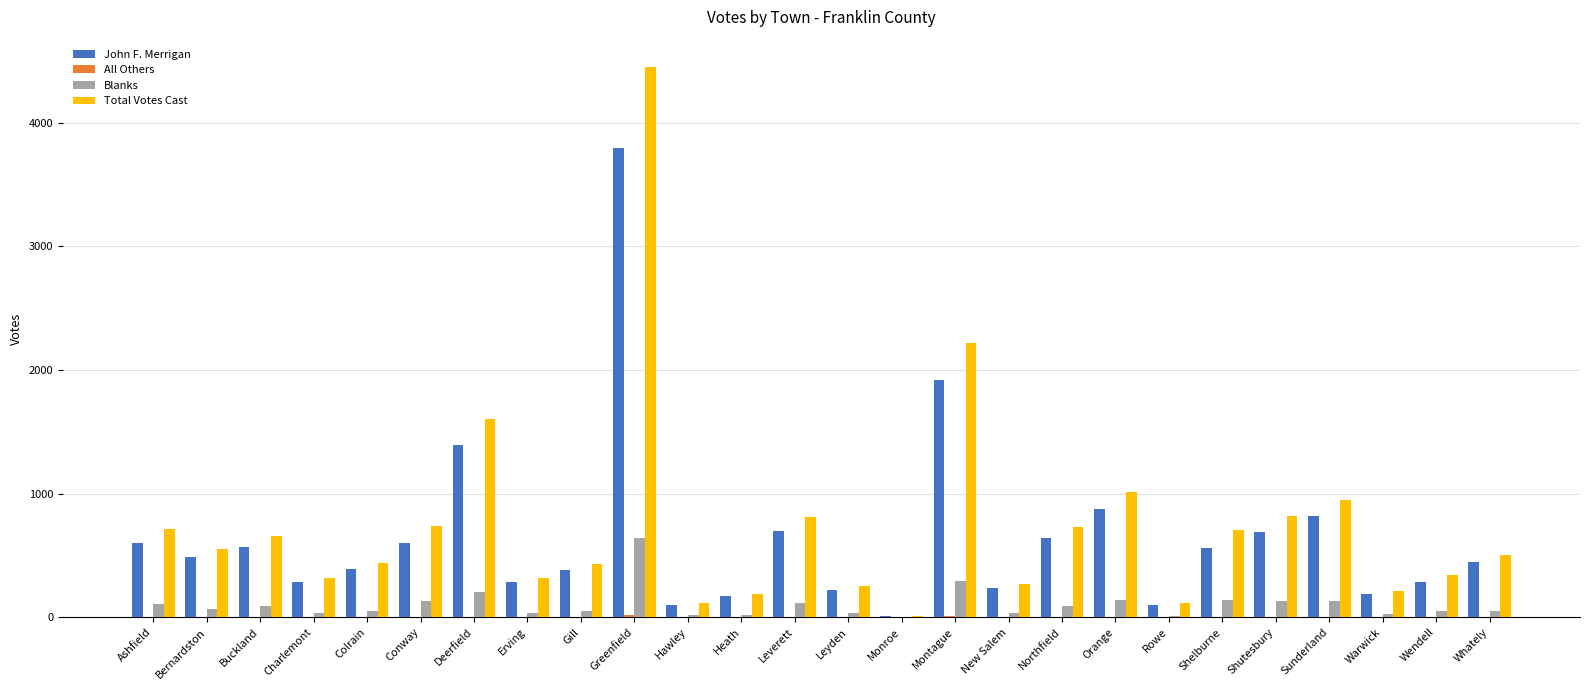

Is the value of Total Votes Cast at Erving greater than the value of Blanks at Conway?

Yes